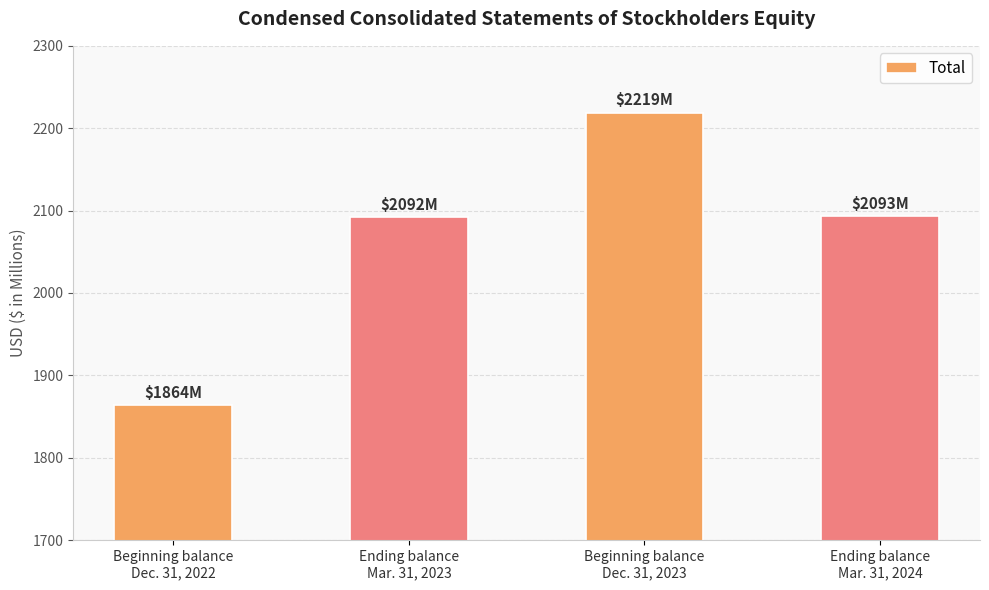

Rank the categories by value from lowest to highest.

Beginning balance
Dec. 31, 2022, Ending balance
Mar. 31, 2023, Ending balance
Mar. 31, 2024, Beginning balance
Dec. 31, 2023